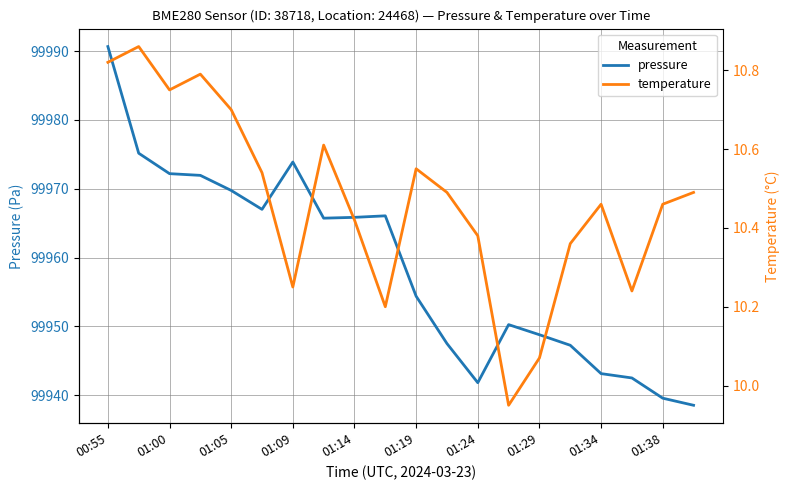

How many values in the temperature series exceed 10?

19